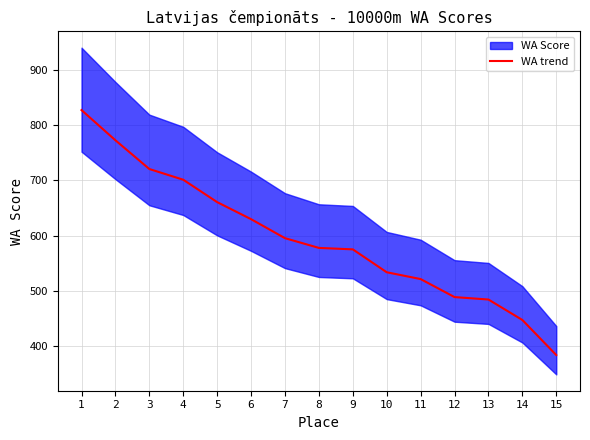

Which label corresponds to the largest value in the chart?

1